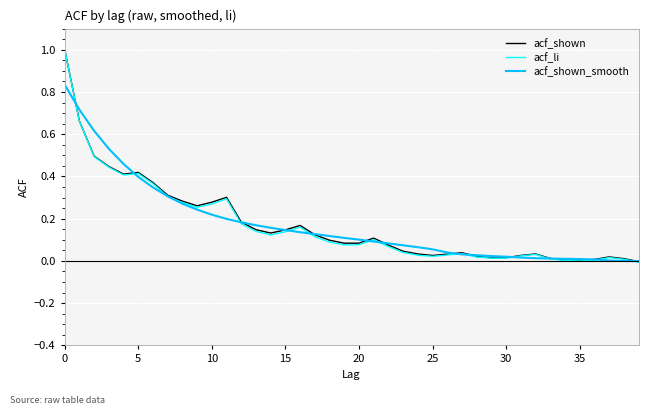

Does the chart have visible grid lines?

Yes